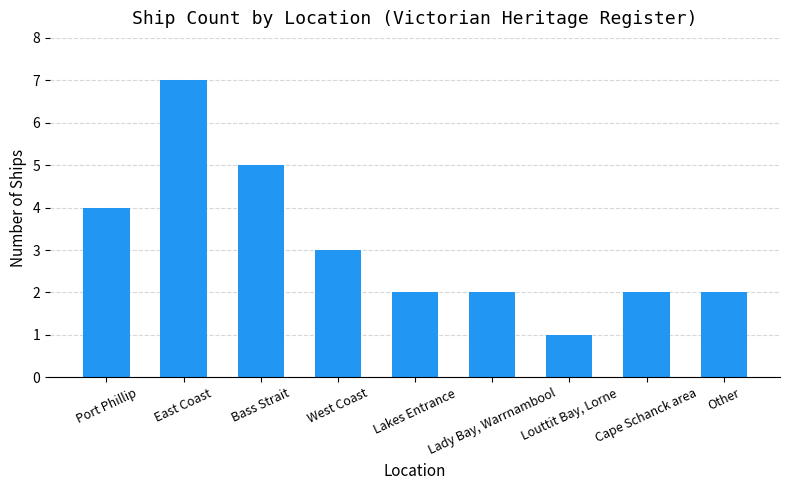

What is the greatest value displayed?

7